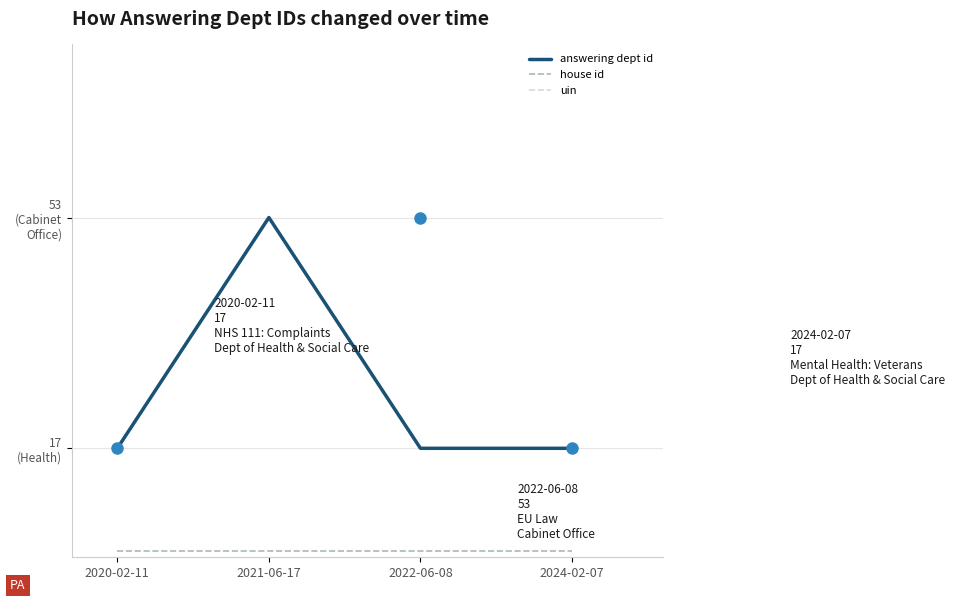

How many interior local peaks does the answering dept id series have?

1